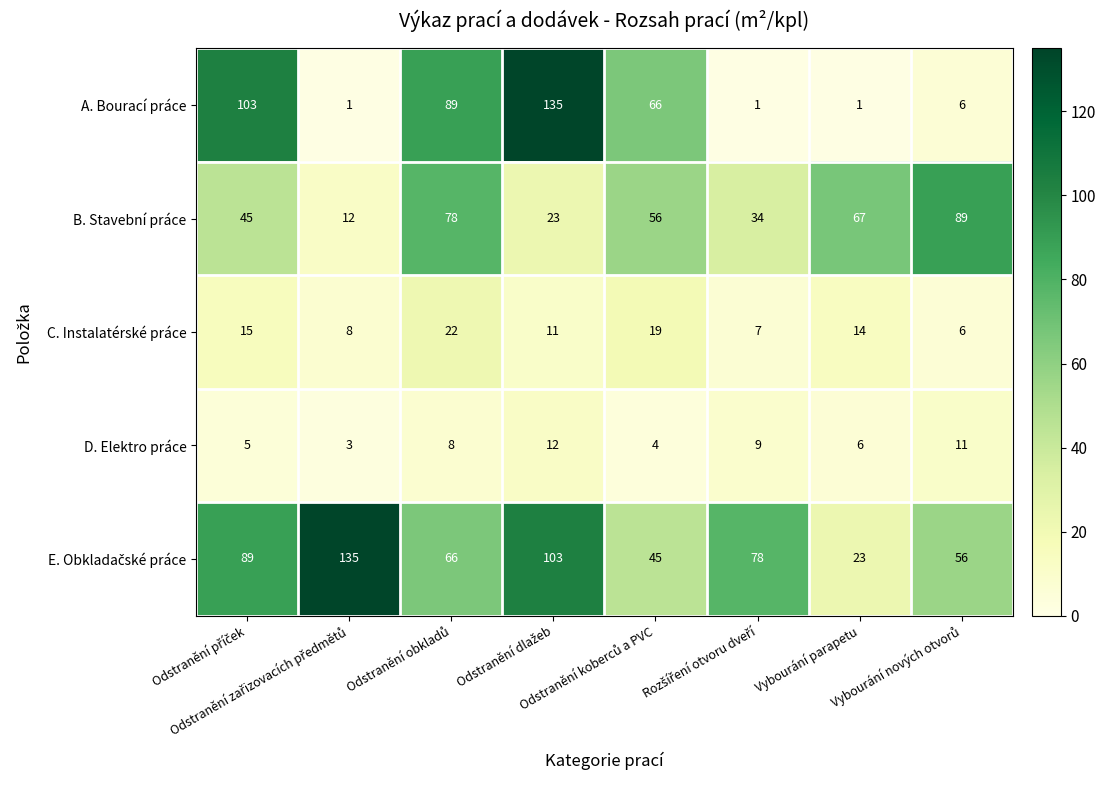

Count the number of categories in the chart.

8